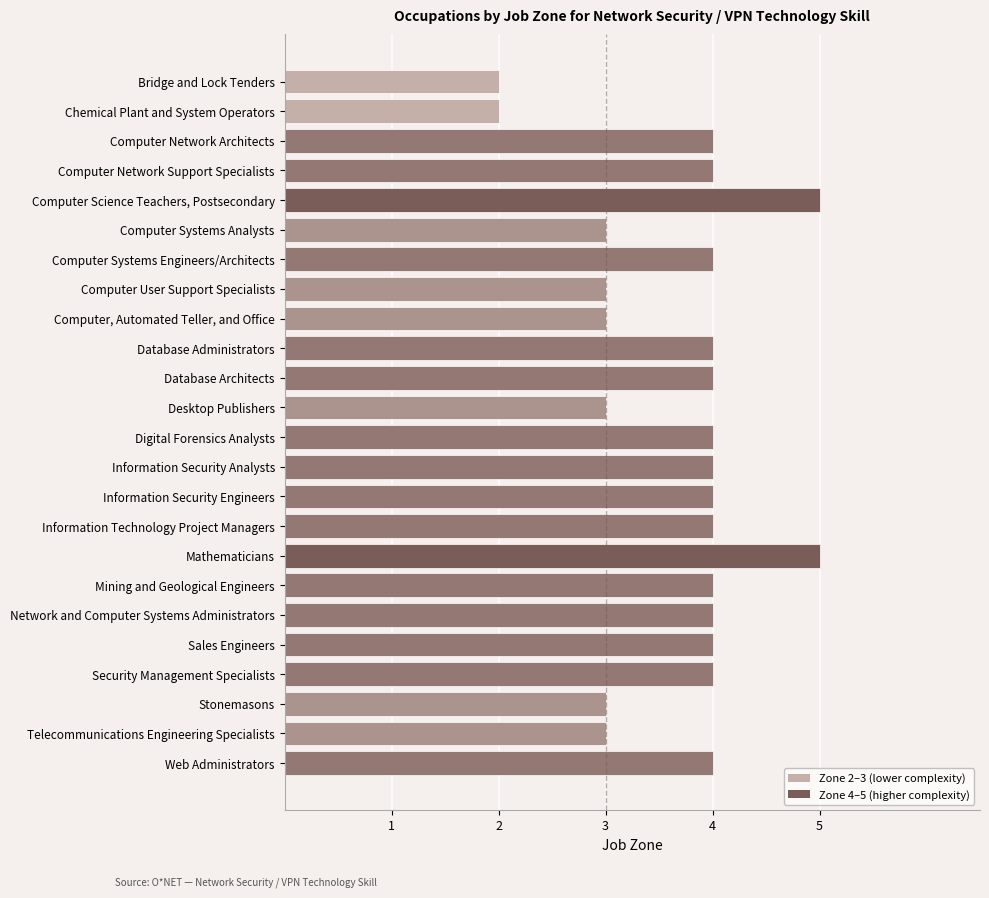

What value does the data have at Telecommunications Engineering Specialists?

3